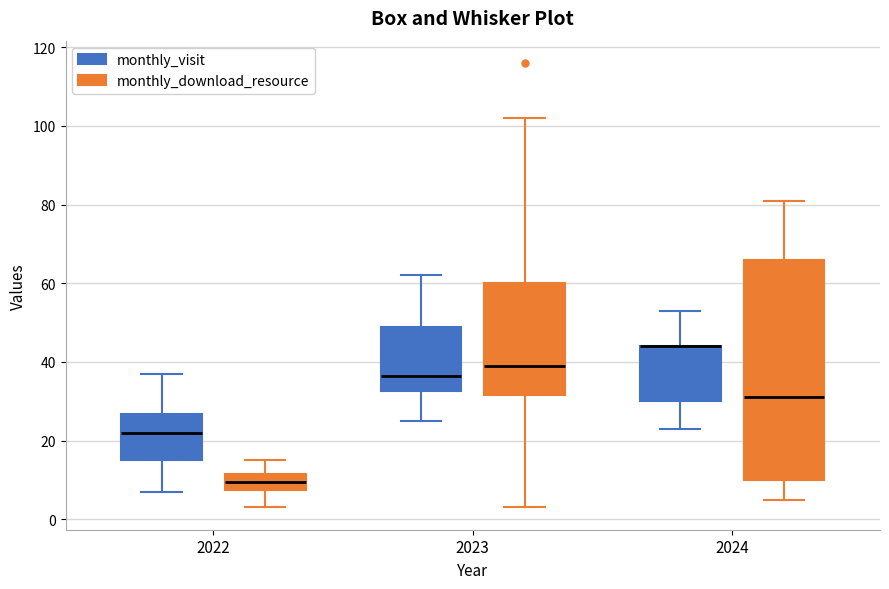

Where does the upper whisker of the box for 2024 (monthly_download_resource) end on the y-axis? The values are not printed on the chart, so give them approximately, as read against the axis.

82